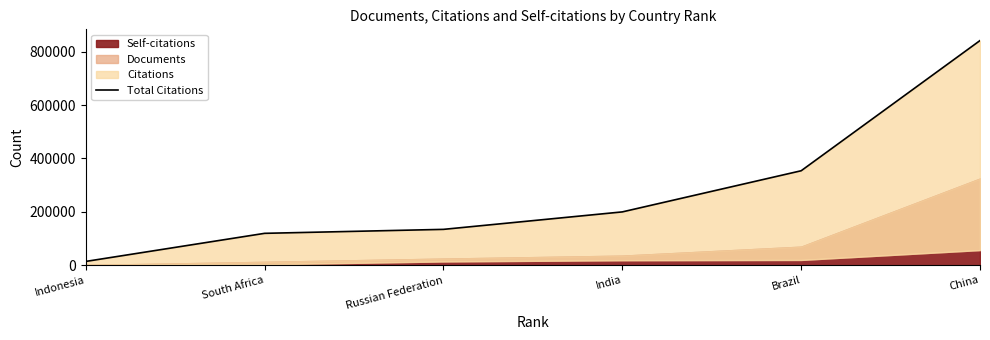

Is it true that the value at Russian Federation is 55270?

False